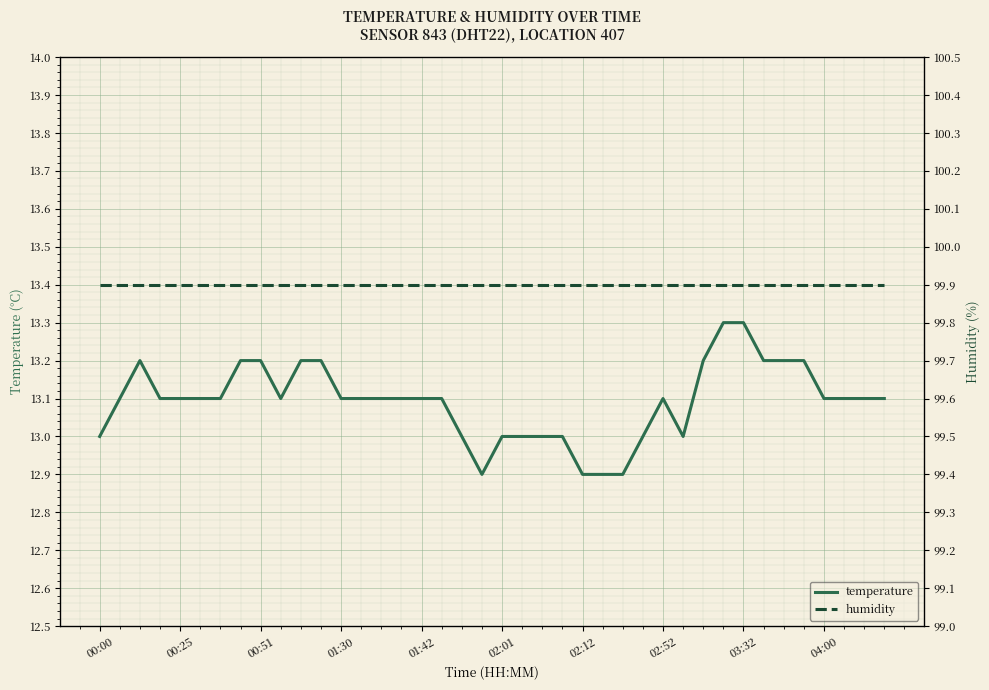

What is the lowest value of the temperature series?

12.9